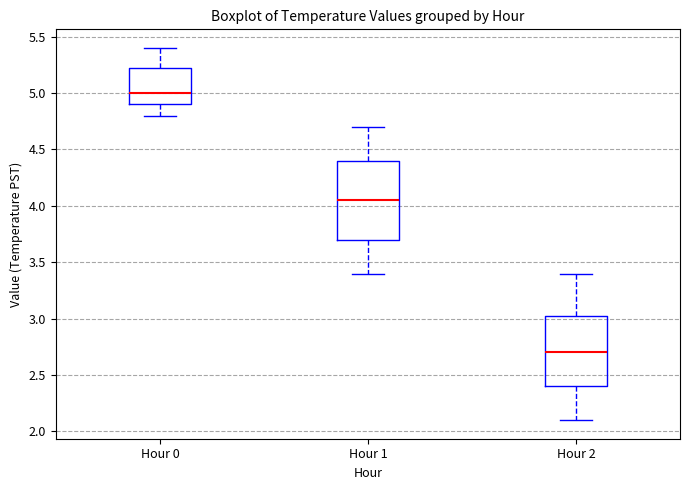

Reading left to right, transcribe this box plot: for each box, give where its median line is, the range the box spans, and where its two whiskers end, as read against the y-axis. The values are not printed on the chart, so give them approximately, as read against the axis.

Hour 0: median 5.00, box 4.90 to 5.25, whiskers 4.80 to 5.40
Hour 1: median 4.05, box 3.70 to 4.40, whiskers 3.40 to 4.70
Hour 2: median 2.70, box 2.40 to 3.05, whiskers 2.10 to 3.40